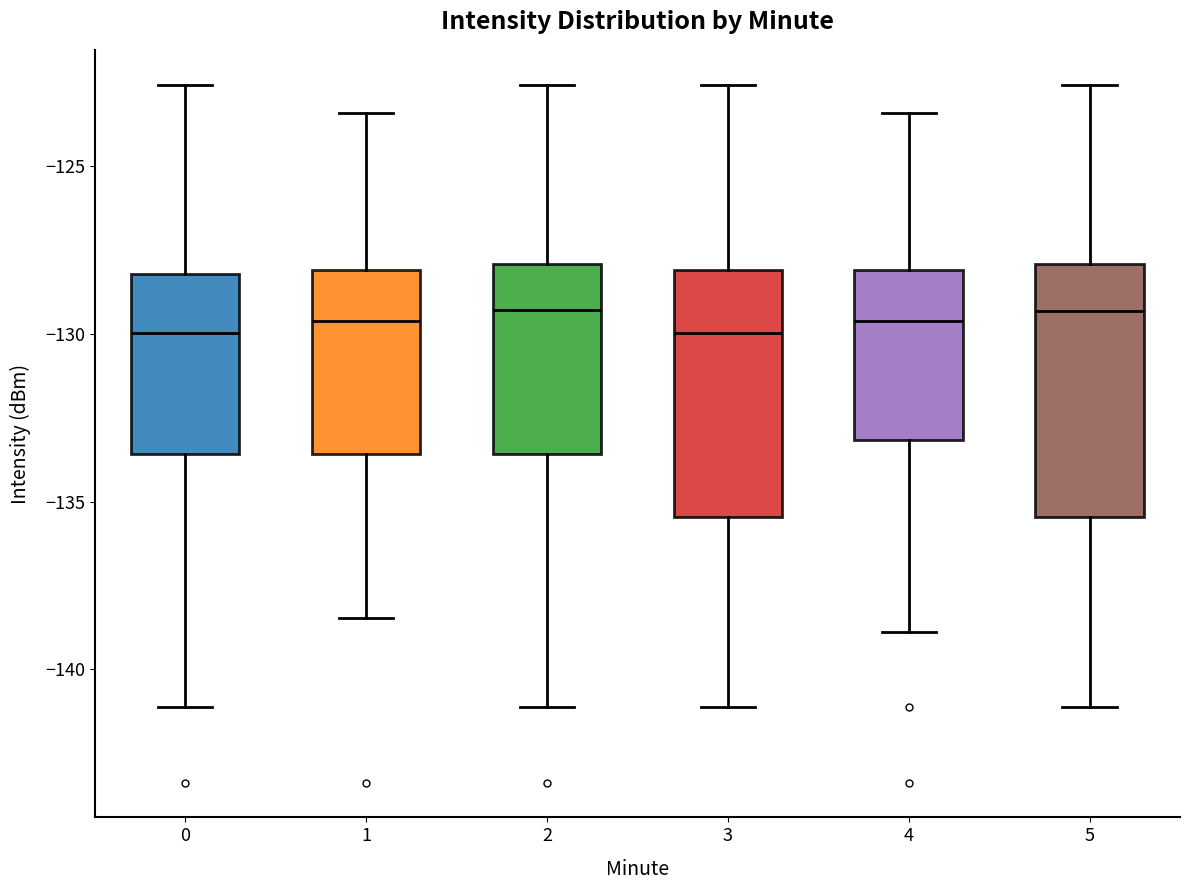

Reading left to right, transcribe this box plot: for each box, give where its median line is, the range the box spans, and where its two whiskers end, as read against the y-axis. The values are not printed on the chart, so give them approximately, as read against the axis.

0: median -130.0, box -133.5 to -128.0, whiskers -141.0 to -122.5
1: median -129.5, box -133.5 to -128.0, whiskers -138.5 to -123.5
2: median -129.5, box -133.5 to -128.0, whiskers -141.0 to -122.5
3: median -130.0, box -135.5 to -128.0, whiskers -141.0 to -122.5
4: median -129.5, box -133.0 to -128.0, whiskers -139.0 to -123.5
5: median -129.5, box -135.5 to -128.0, whiskers -141.0 to -122.5